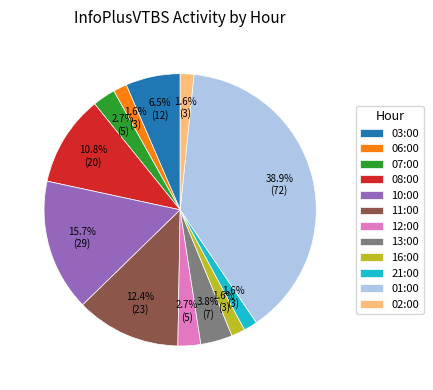

The 01:00 slice represents 39% of the pie. True or false?

True